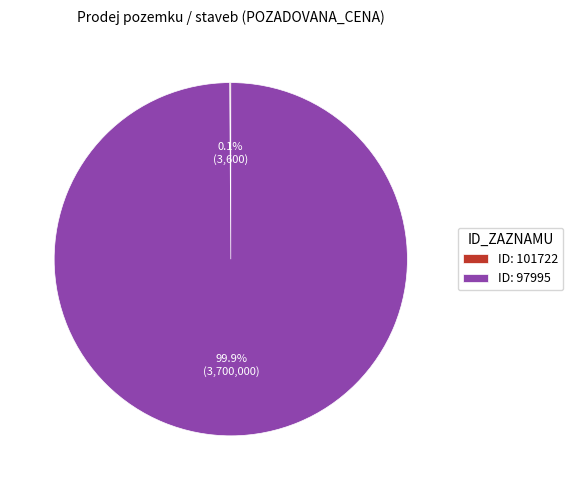

What portion of the pie excludes ID: 97995?

0.1%